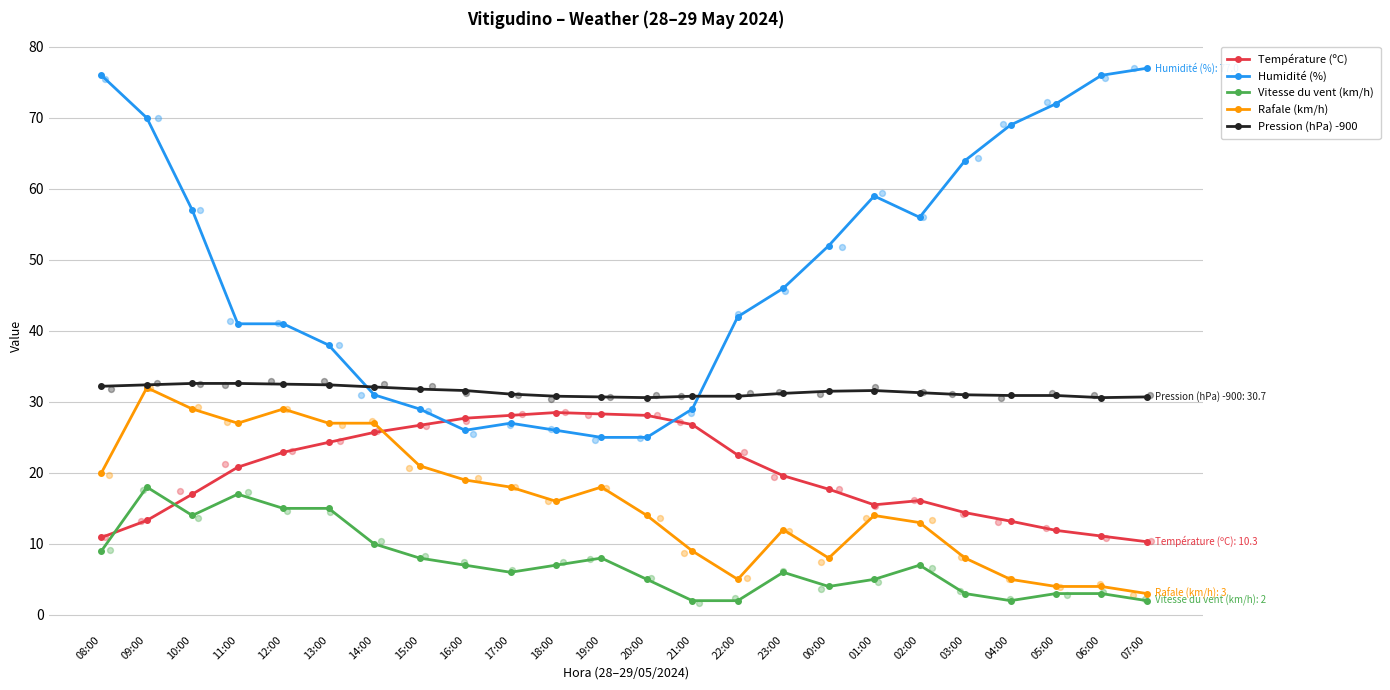

Which series has the largest total across all categories?

Humidité (%)